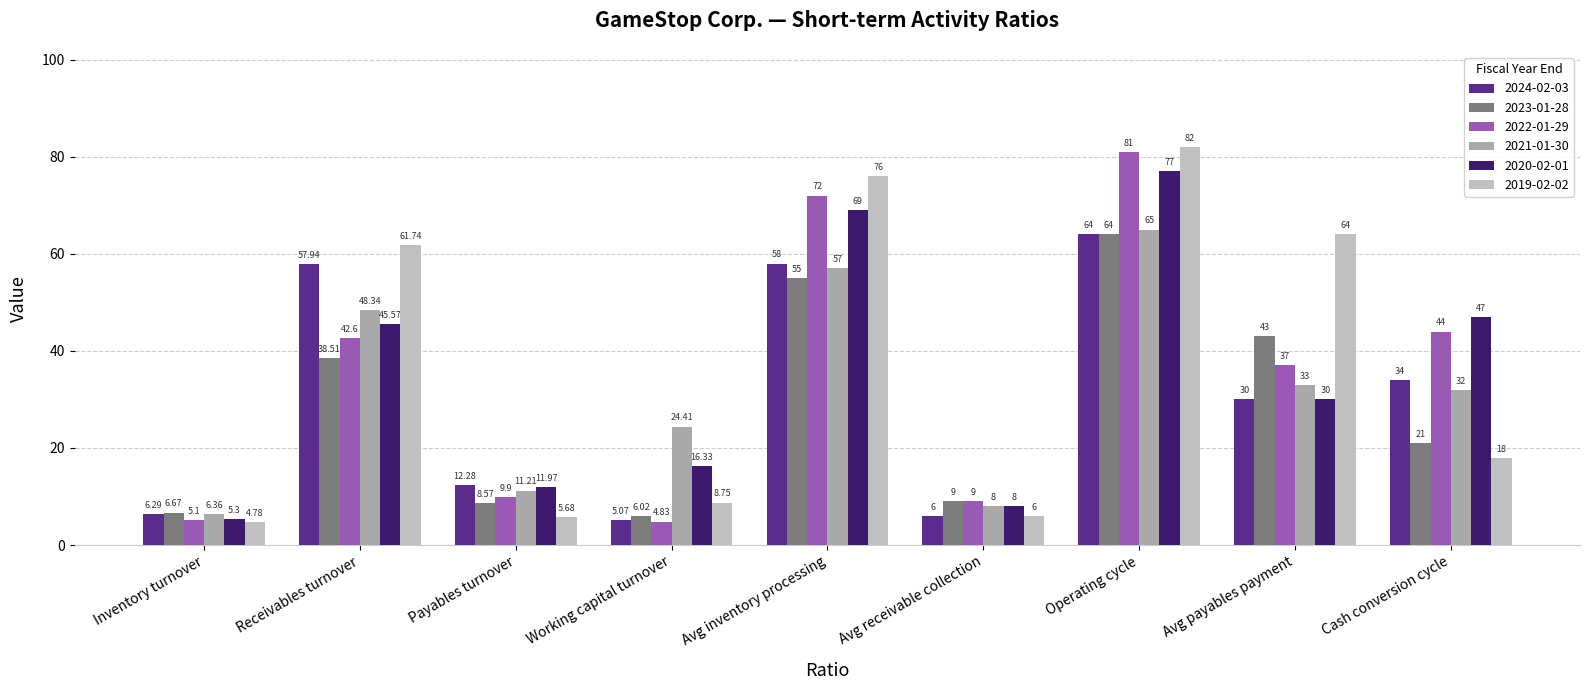

Between Receivables turnover and Avg inventory processing, which series saw the biggest shift?

2022-01-29